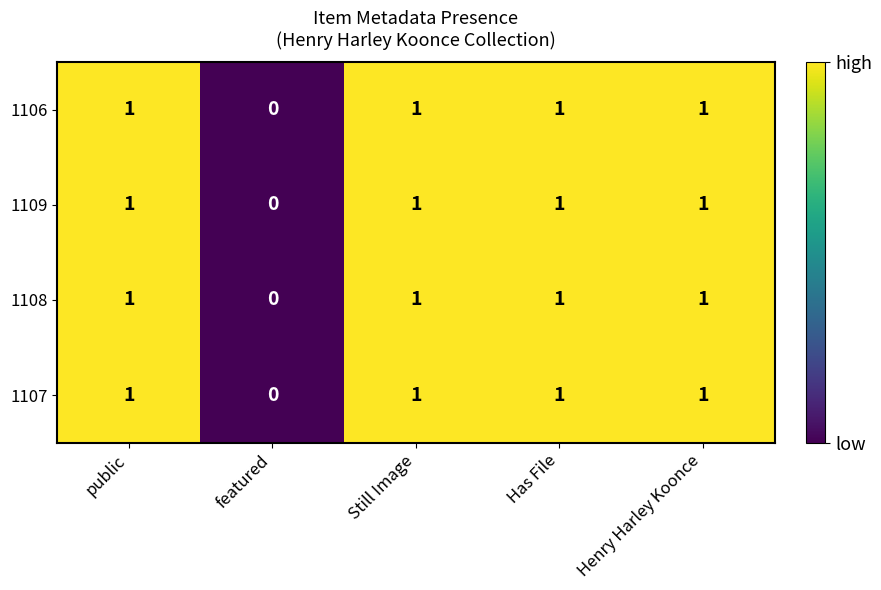

What is the greatest value displayed?

1